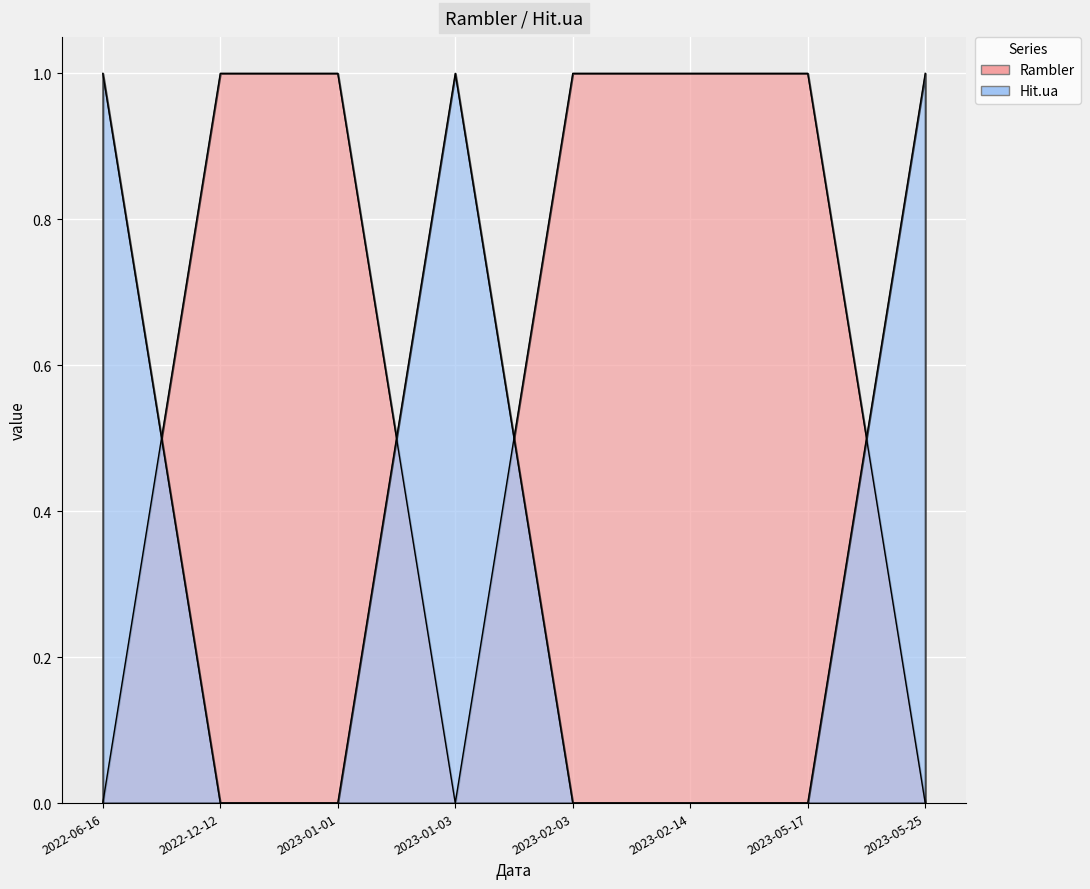

How many Hit.ua values are between 0 and 1?

8